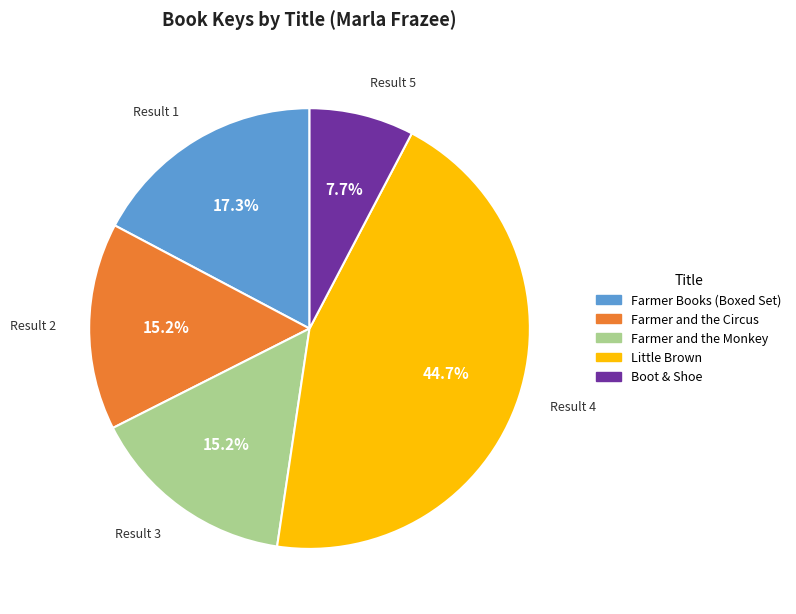

How many slices are in this pie chart?

5